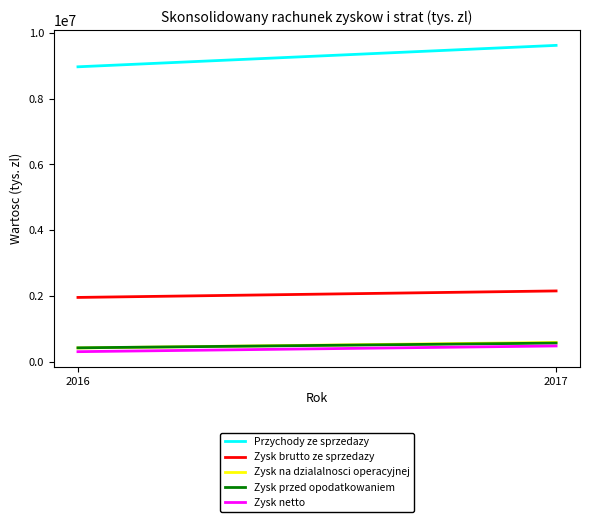

Reading left to right, extract all data points from this chart.

Przychody ze sprzedazy: 2016=8966804	2017=9617495
Zysk brutto ze sprzedazy: 2016=1962321	2017=2159761
Zysk na dzialalnosci operacyjnej: 2016=427604	2017=597214
Zysk przed opodatkowaniem: 2016=432076	2017=576405
Zysk netto: 2016=315243	2017=488826